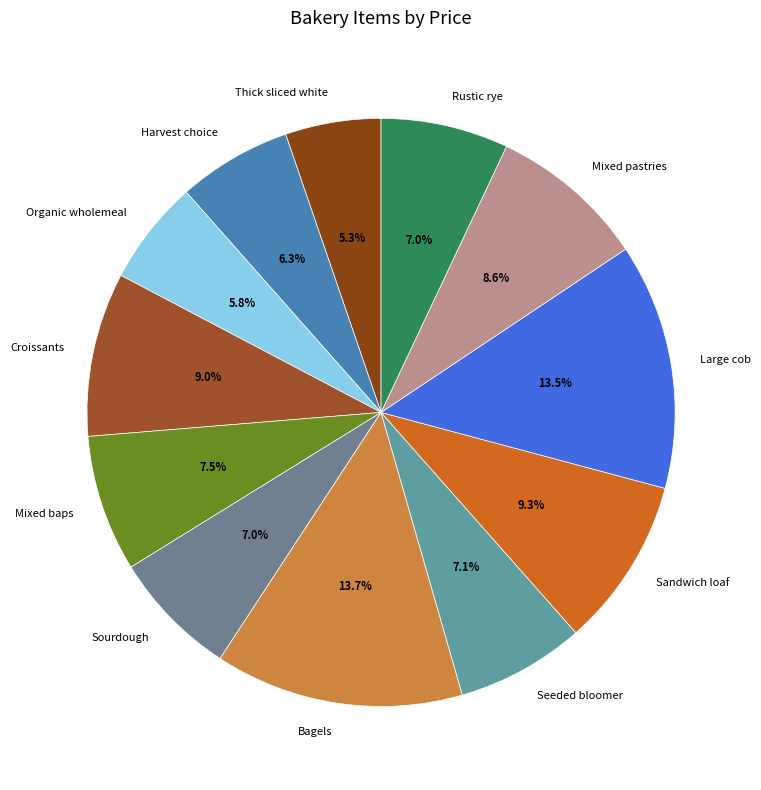

How many slices are in this pie chart?

12